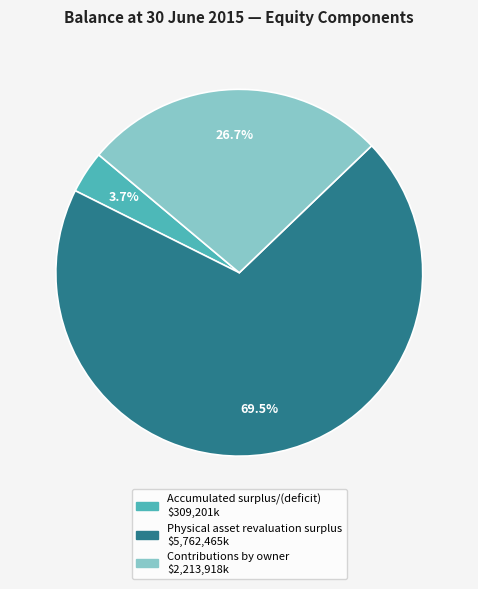

To the nearest percent, what is the difference between the largest and smallest slice percentages?

66%